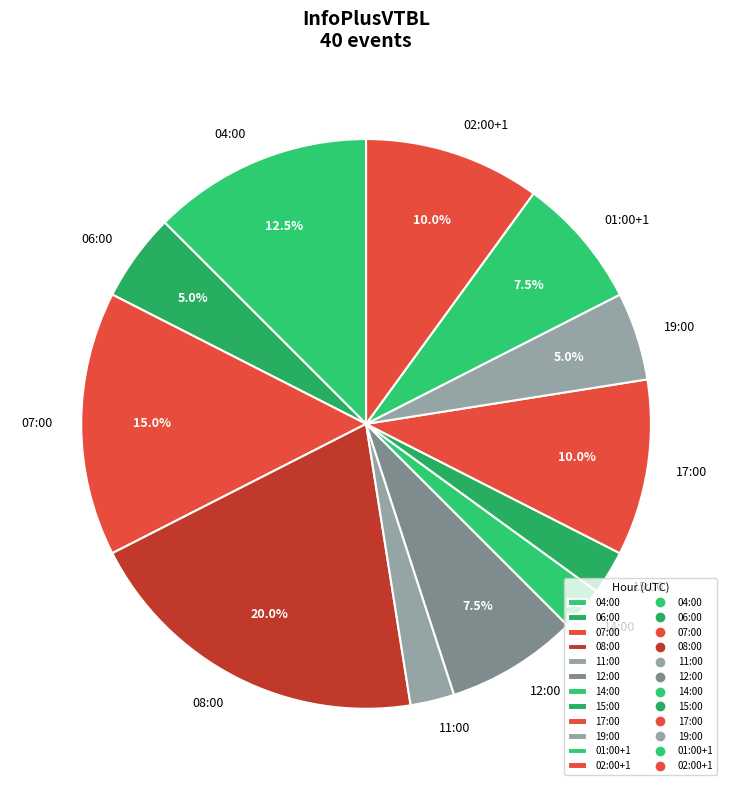

What is the ratio of the value at 14:00 to the value at 19:00?

0.5